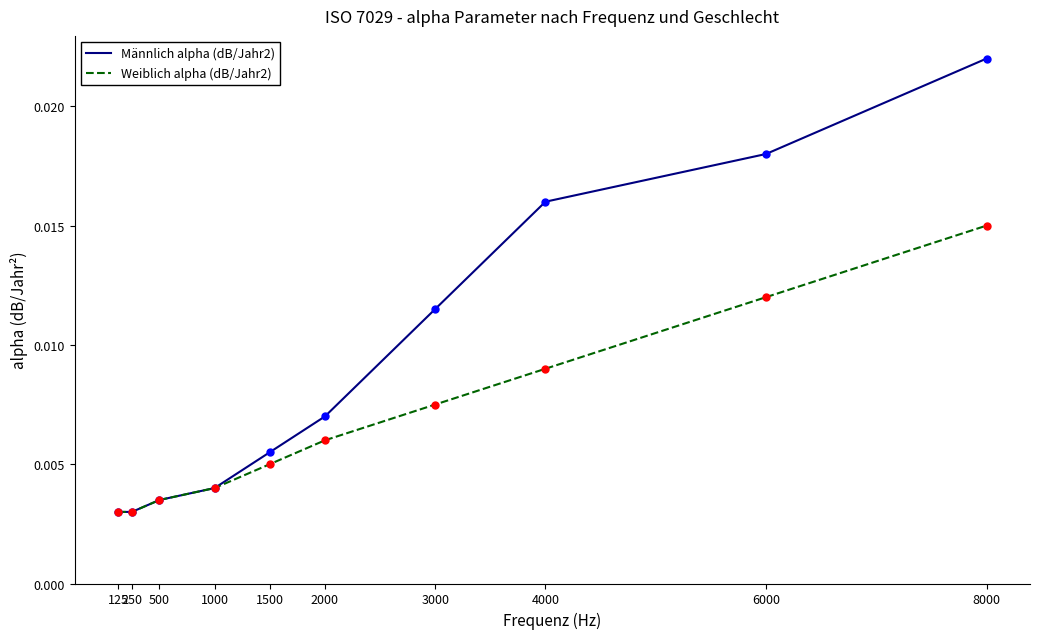

What are all the series names shown in the legend?

Männlich alpha (dB/Jahr2), Weiblich alpha (dB/Jahr2)